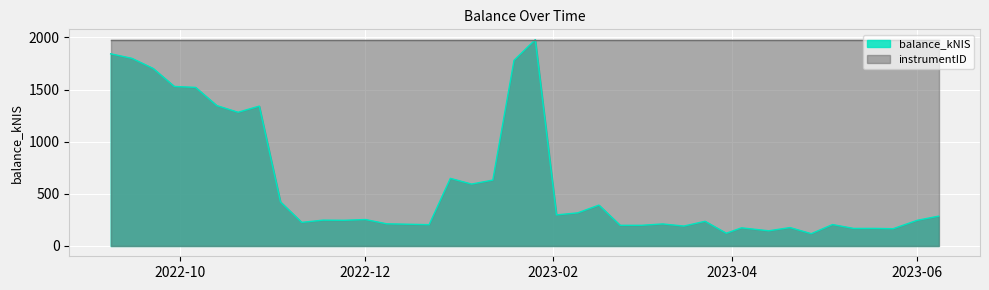

List the series in order of their overall mean, lowest first.

balance_kNIS, instrumentID